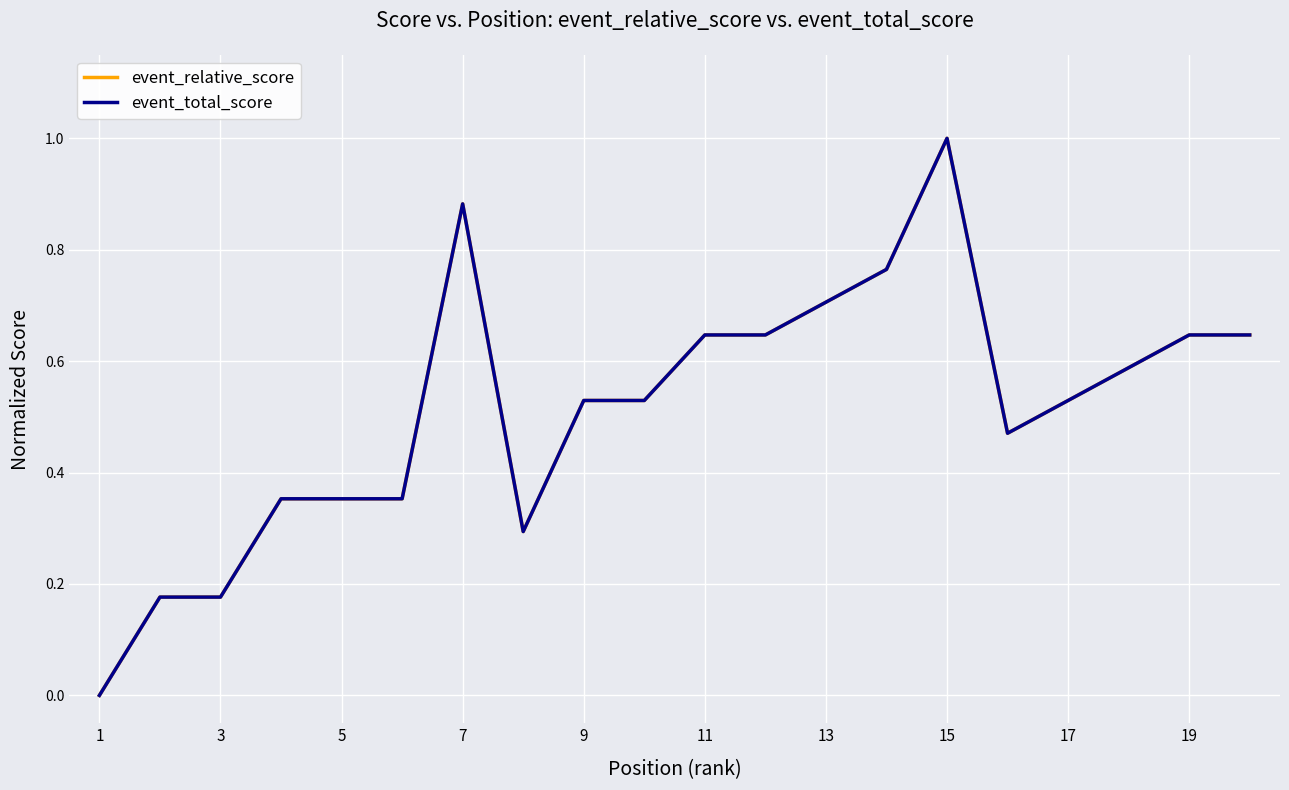

Count the event_relative_score values in the range 0 to 1.

20